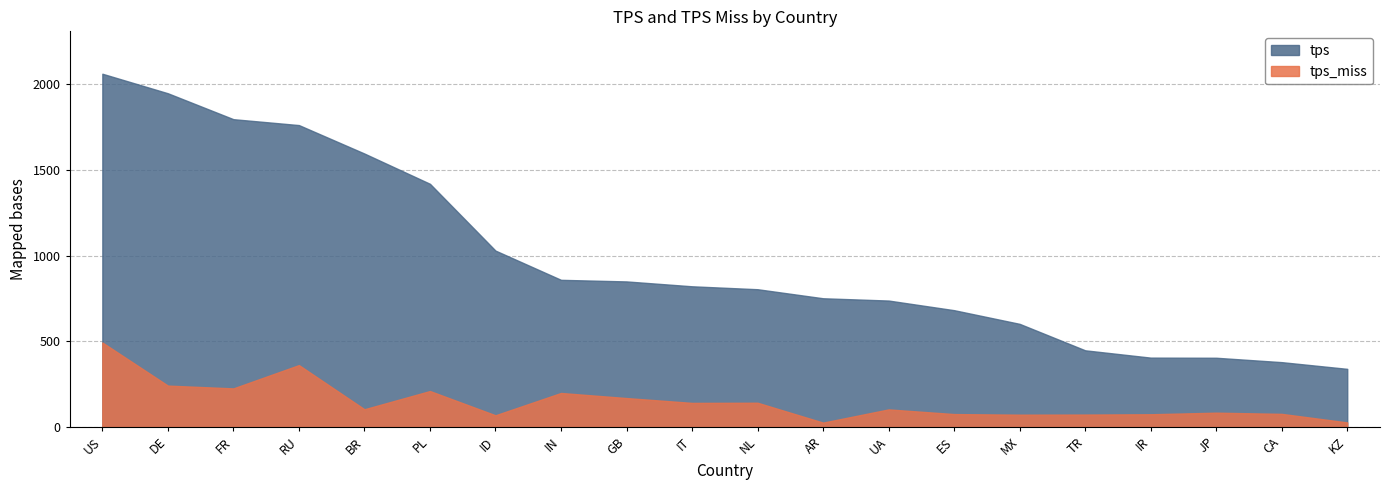

What position from the left is GB?

9